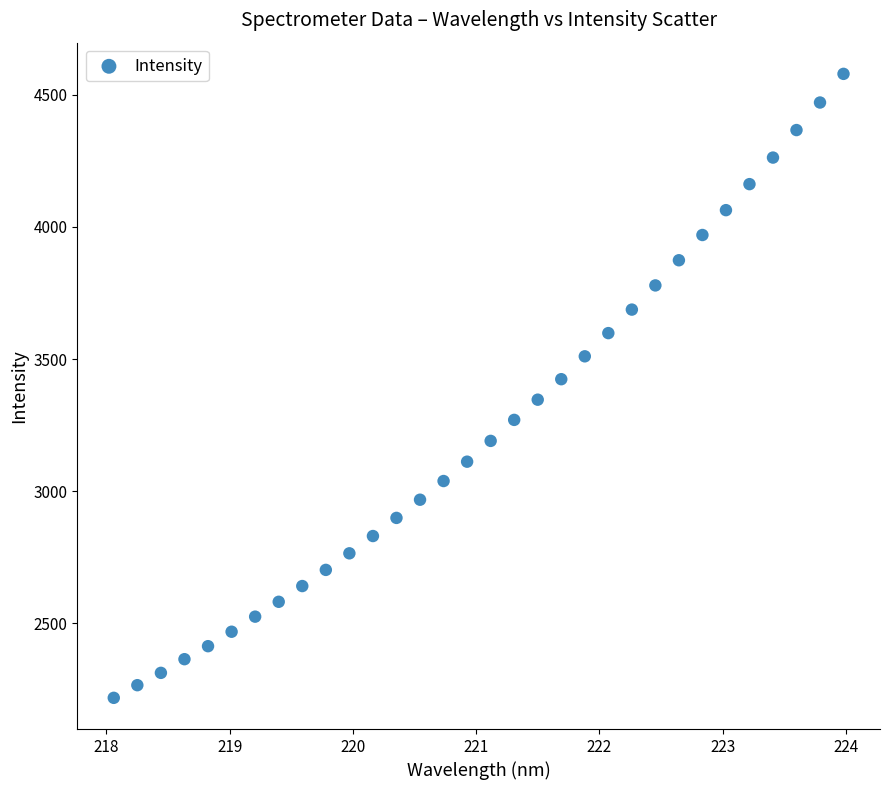

What is the range of X values (max minus min)?

5.9